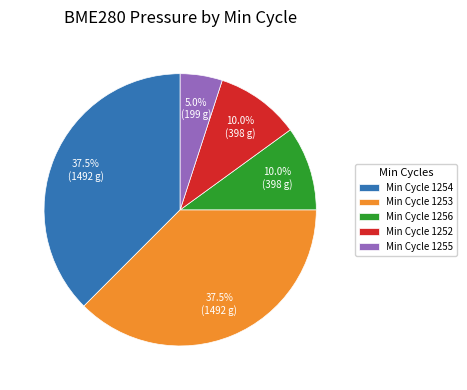

How many slices are in this pie chart?

5